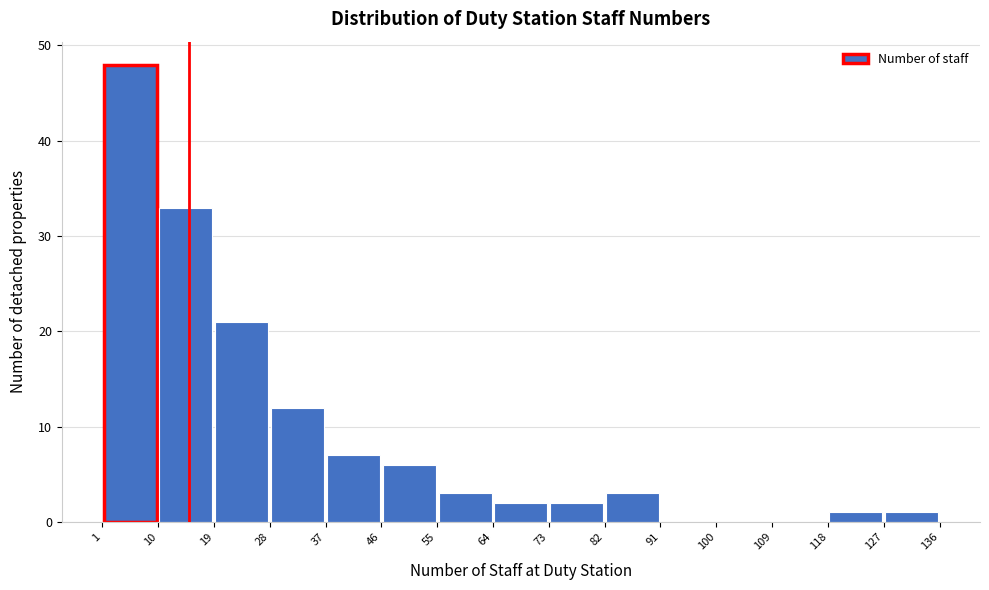

Over which range of the x-axis is the bar tallest?

1 to 10